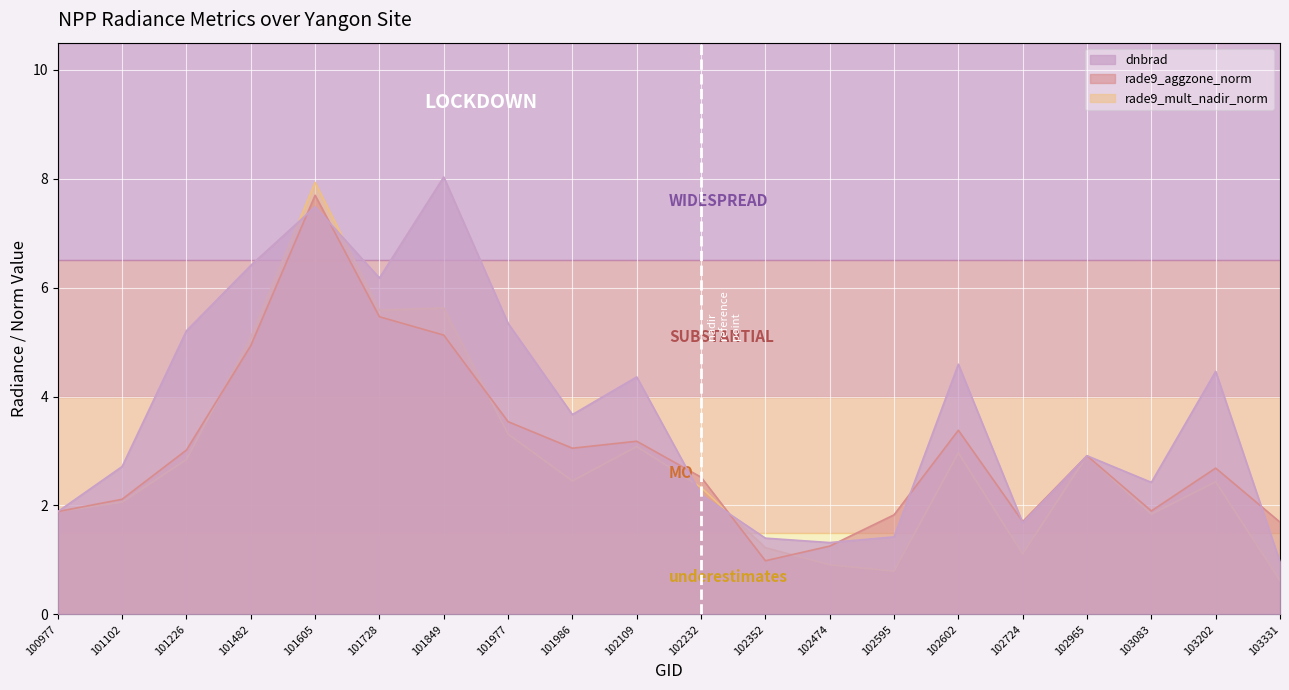

What is the difference between the maximum and second lowest values in the dnbrad series?

6.7